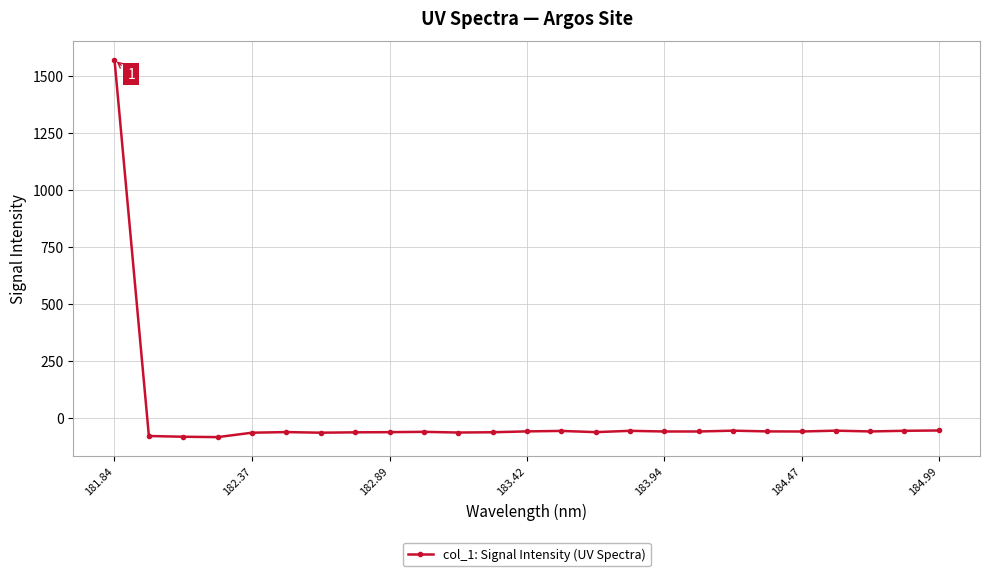

True or false: there are more than 2 points higher than both neighbors.

True